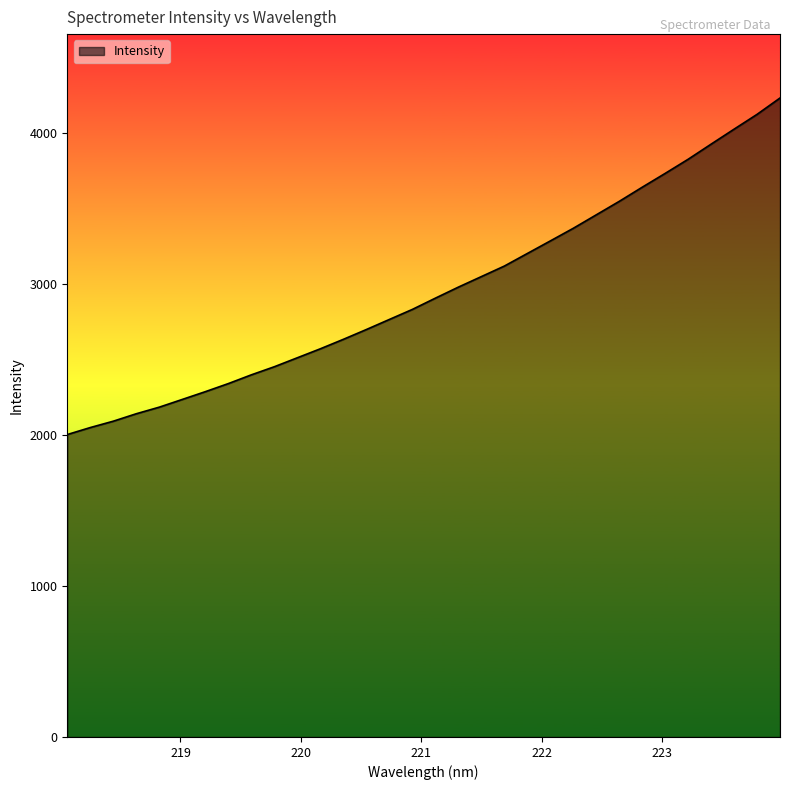

What is the difference between the maximum and minimum values?

2228.0